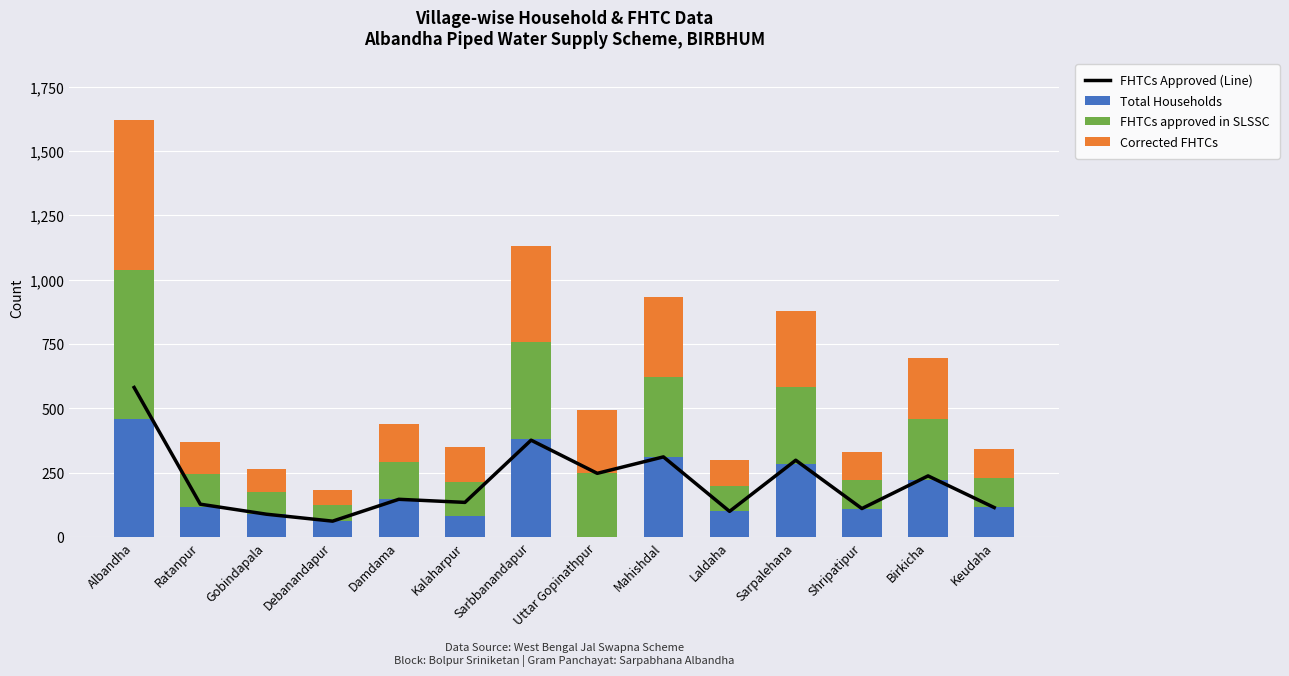

At which category is the sum across all series the highest?

Albandha